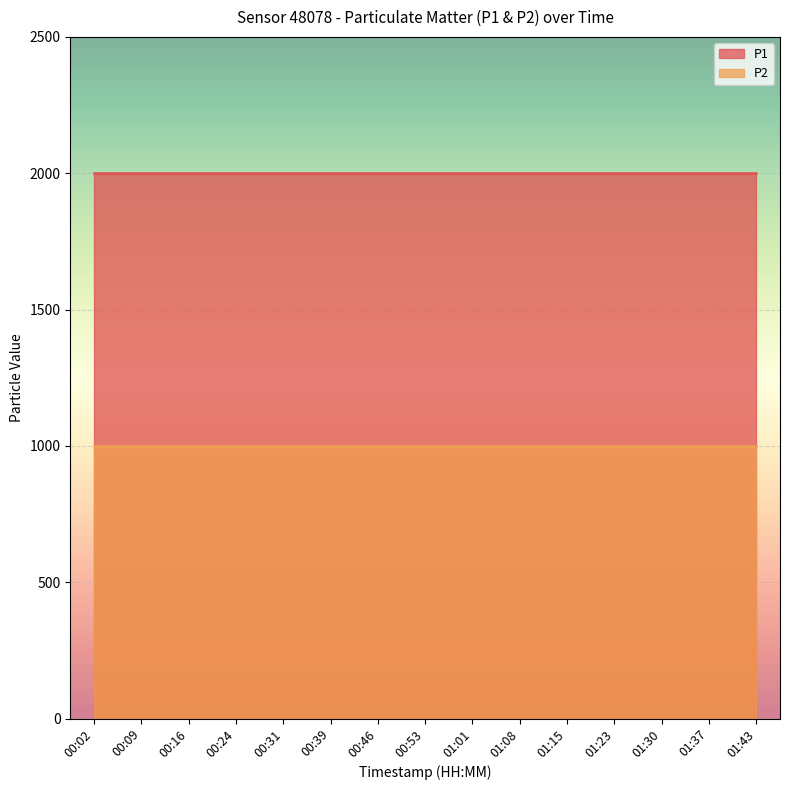

Reading left to right, list all the values displayed in this chart.

P1: 1999.9	1999.9	1999.9	1999.9	1999.9	1999.9	1999.9	1999.9	1999.9	1999.9	1999.9	1999.9	1999.9	1999.9	1999.9
P2: 999.9	999.9	999.9	999.9	999.9	999.9	999.9	999.9	999.9	999.9	999.9	999.9	999.9	999.9	999.9